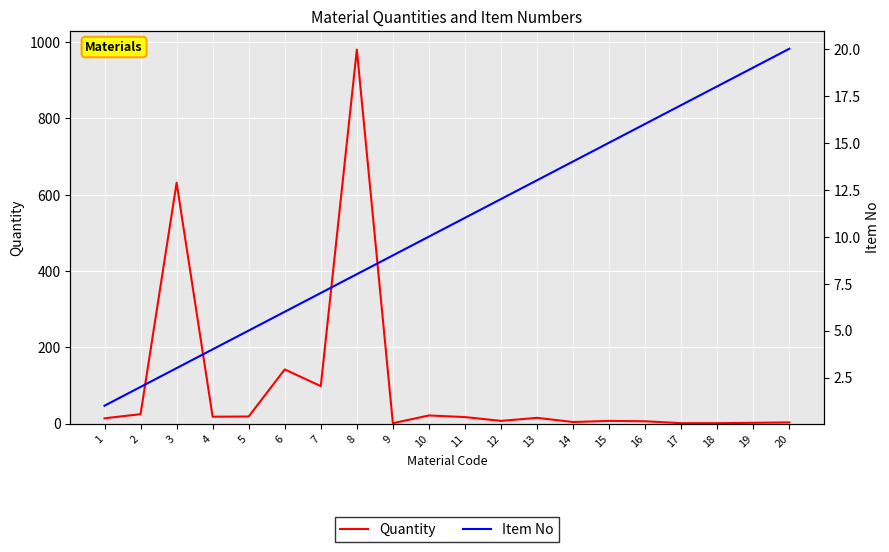

At how many categories does at least one series exceed 752?

1